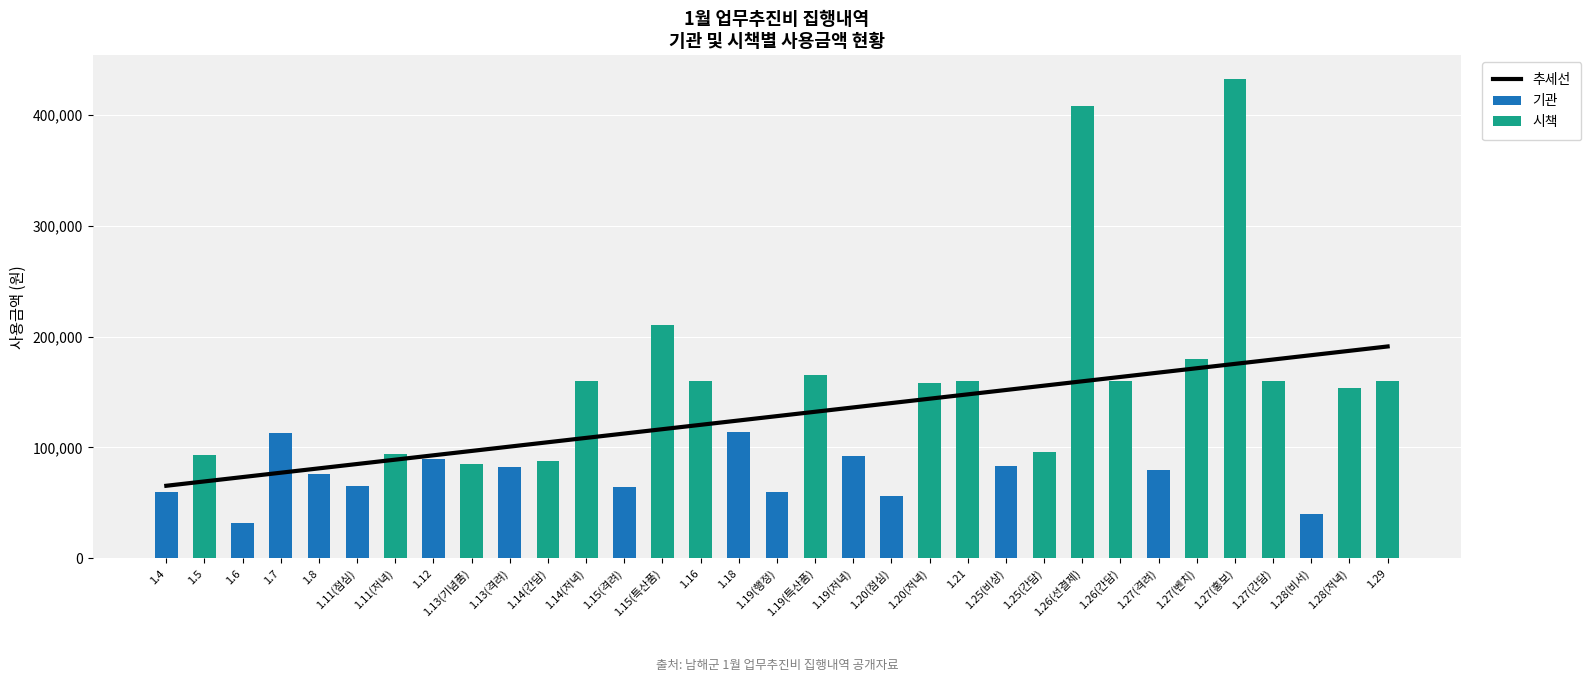

What position from the left is 1.25(간담)?

24